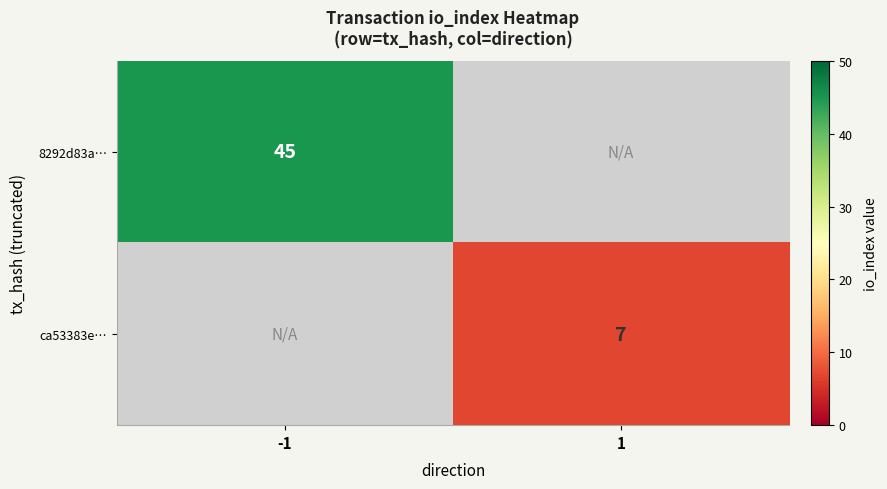

True or false: 8292d83a… has a value of 45 at -1.

True